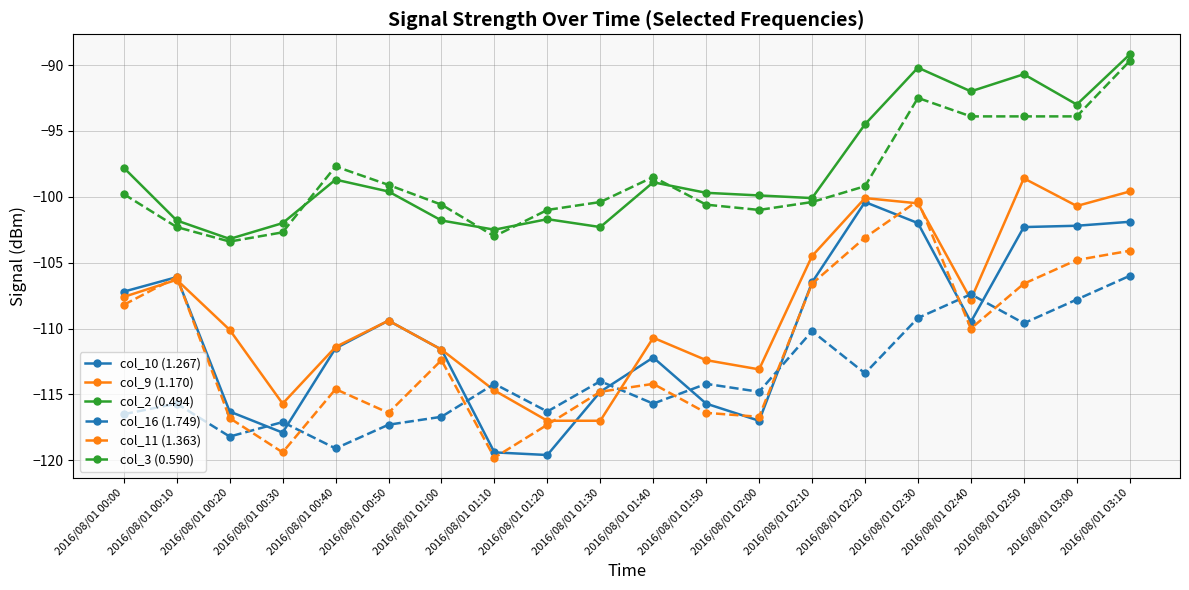

Is the value of col_9 (1.170) at 2016/08/01 00:10 greater than the value of col_2 (0.494) at 2016/08/01 01:20?

No